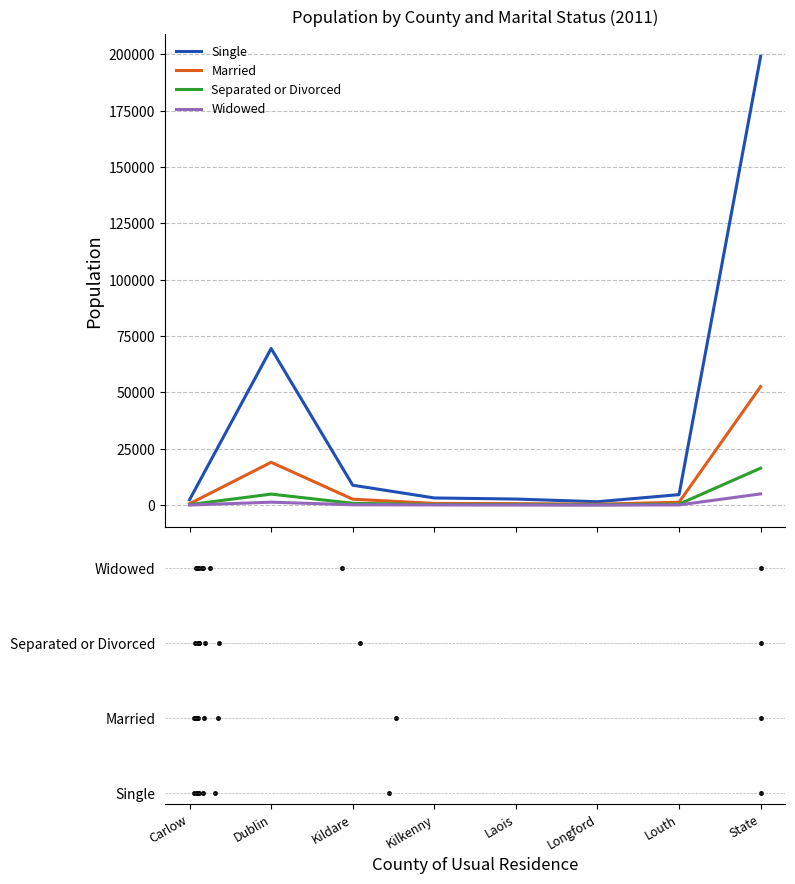

What are all the series names shown in the legend?

Single, Married, Separated or Divorced, Widowed